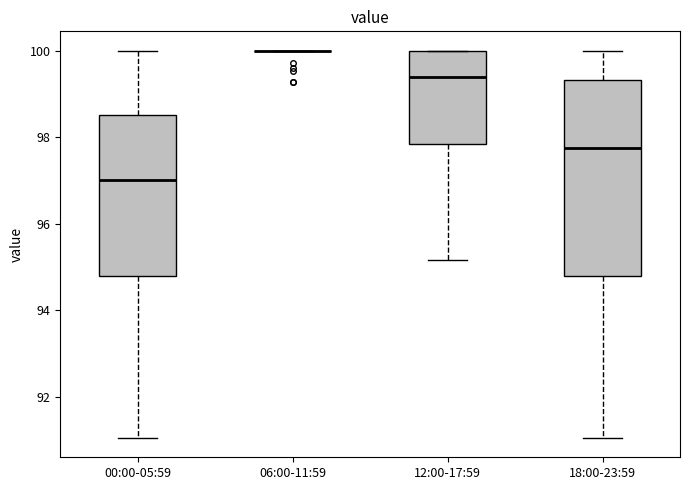

Reading left to right, transcribe this box plot: for each box, give where its median line is, the range the box spans, and where its two whiskers end, as read against the y-axis. The values are not printed on the chart, so give them approximately, as read against the axis.

00:00-05:59: median 97.0, box 94.8 to 98.6, whiskers 91.0 to 100.0
06:00-11:59: box collapsed to a line at 100.0, whiskers 100.0 to 100.0
12:00-17:59: median 99.4, box 97.8 to 100.0, whiskers 95.2 to 100.0
18:00-23:59: median 97.8, box 94.8 to 99.4, whiskers 91.0 to 100.0